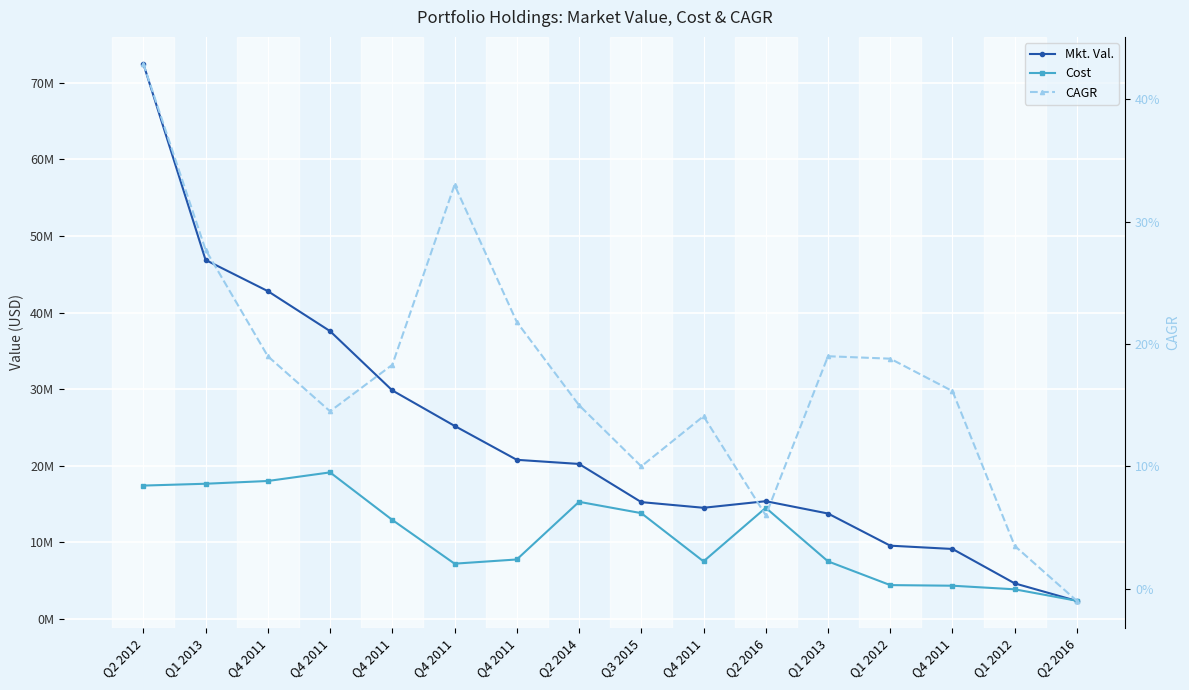

What is the sum of all CAGR values?

2.8